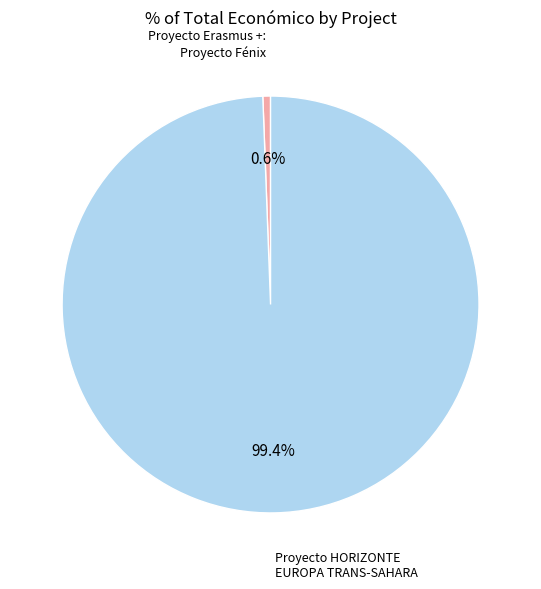

Does any single category account for the majority?

Yes